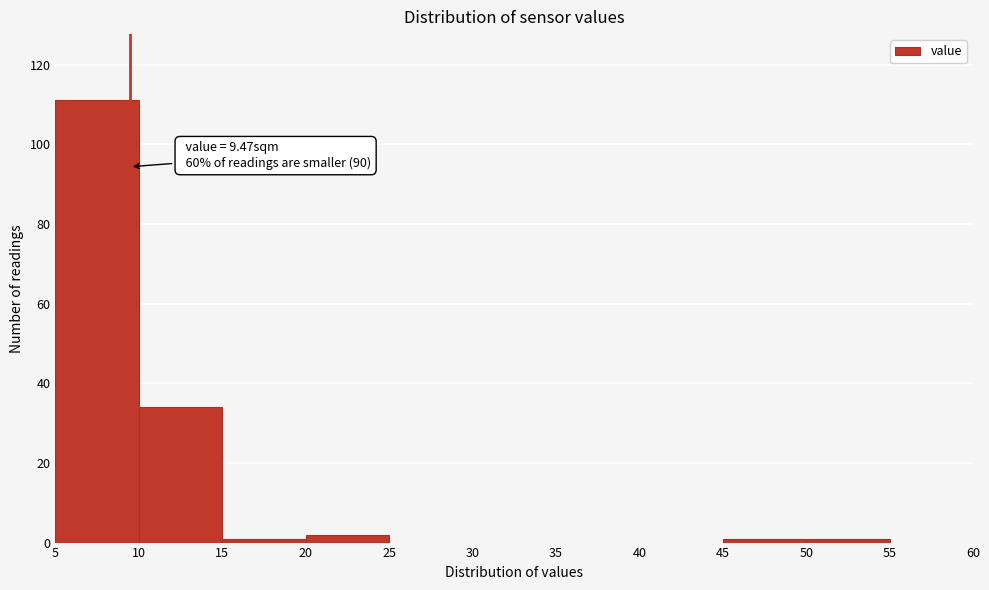

Which range on the x-axis has the tallest bar?

5 to 10